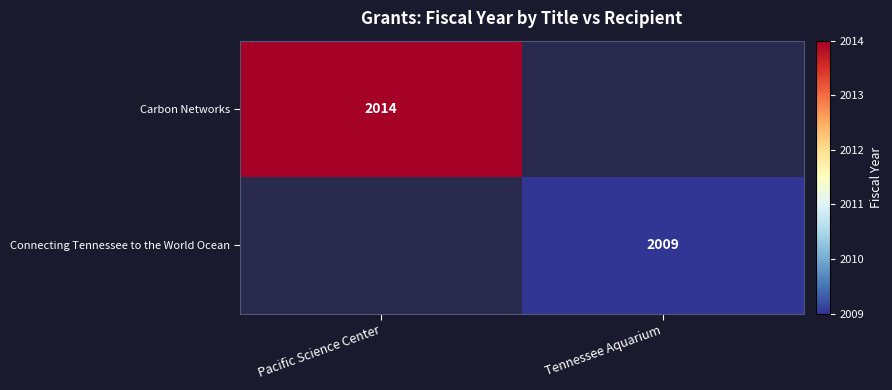

True or false: Connecting Tennessee to the World Ocean has a value of 2009 at Tennessee Aquarium.

True